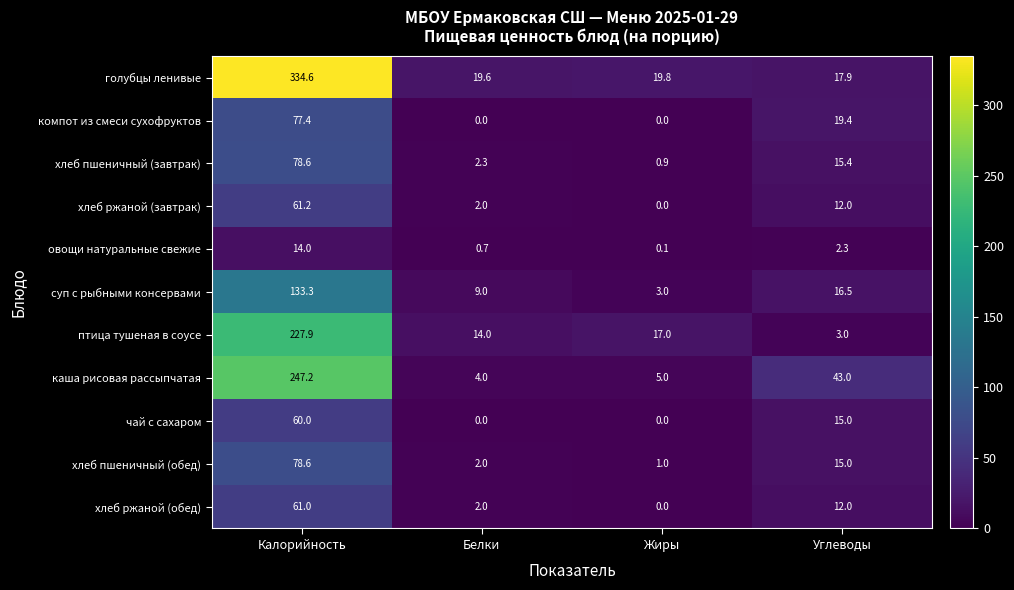

What is the total value across all series at Калорийность?

1373.8